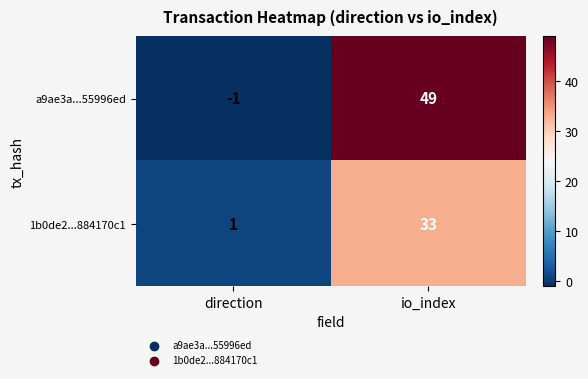

List the labels in order of 1b0de2...884170c1 value, largest first.

io_index, direction